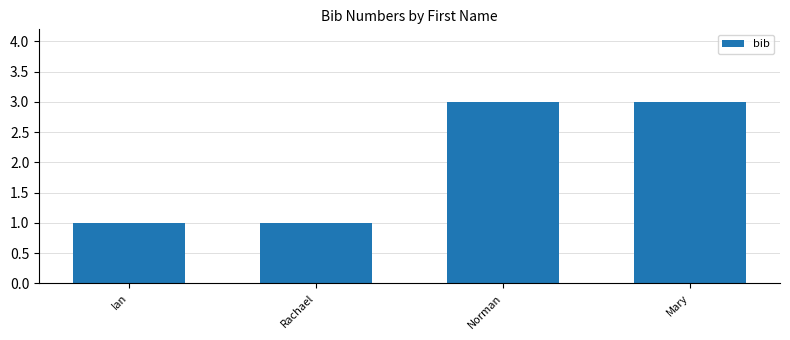

What is the average value?

2